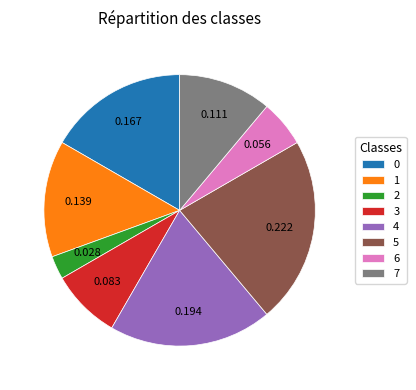

Which category has the biggest portion of the pie?

5